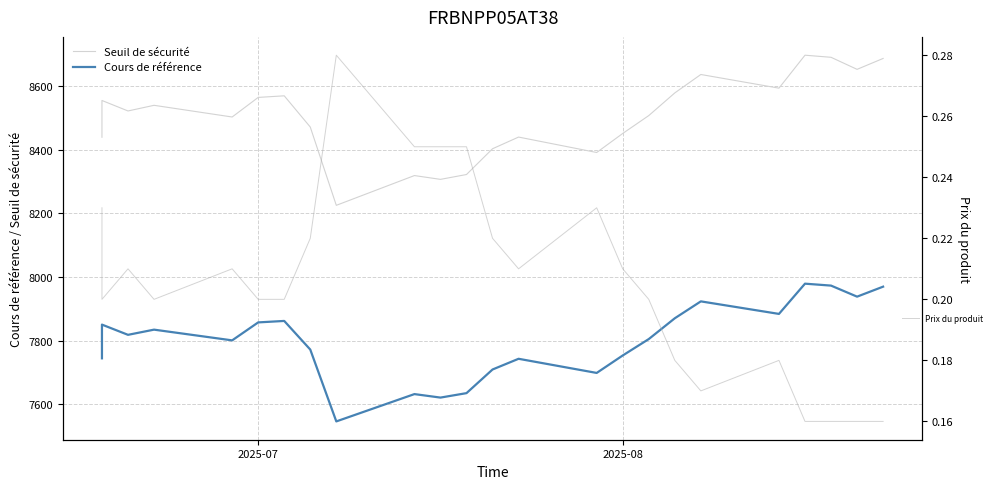

Reading left to right, what are all the values shown in this chart?

Seuil de sécurité: 8687.0	8652.7	8652.7	8690.6	8697.2	8593.6	8593.6	8636.6	8636.6	8578.7	8578.7	8507.4	8507.4	8451.2	8451.2	8391.4	8391.4	8439.9	8403.2	8322.2	8322.2	8306.9	8318.9	8318.9	8225.3	8225.3	8471.4	8569.5	8569.5	8564.5	8564.5	8503.0	8503.0	8539.7	8521.9	8521.9	8554.9	8554.9	8439.3
Cours de référence: 7969.7	7938.3	7938.3	7973.0	7979.1	7884.1	7884.1	7923.4	7923.4	7870.3	7870.3	7805.0	7805.0	7753.4	7753.4	7698.5	7698.5	7743.0	7709.3	7635.0	7635.0	7621.0	7632.0	7632.0	7546.2	7546.2	7772.0	7862.0	7862.0	7857.4	7857.4	7800.9	7800.9	7834.6	7818.3	7818.3	7850.4	7850.4	7744.4
Prix du produit: 0.2	0.2	0.2	0.2	0.2	0.2	0.2	0.2	0.2	0.2	0.2	0.2	0.2	0.2	0.2	0.2	0.2	0.2	0.2	0.2	0.2	0.2	0.2	0.2	0.3	0.3	0.2	0.2	0.2	0.2	0.2	0.2	0.2	0.2	0.2	0.2	0.2	0.2	0.2